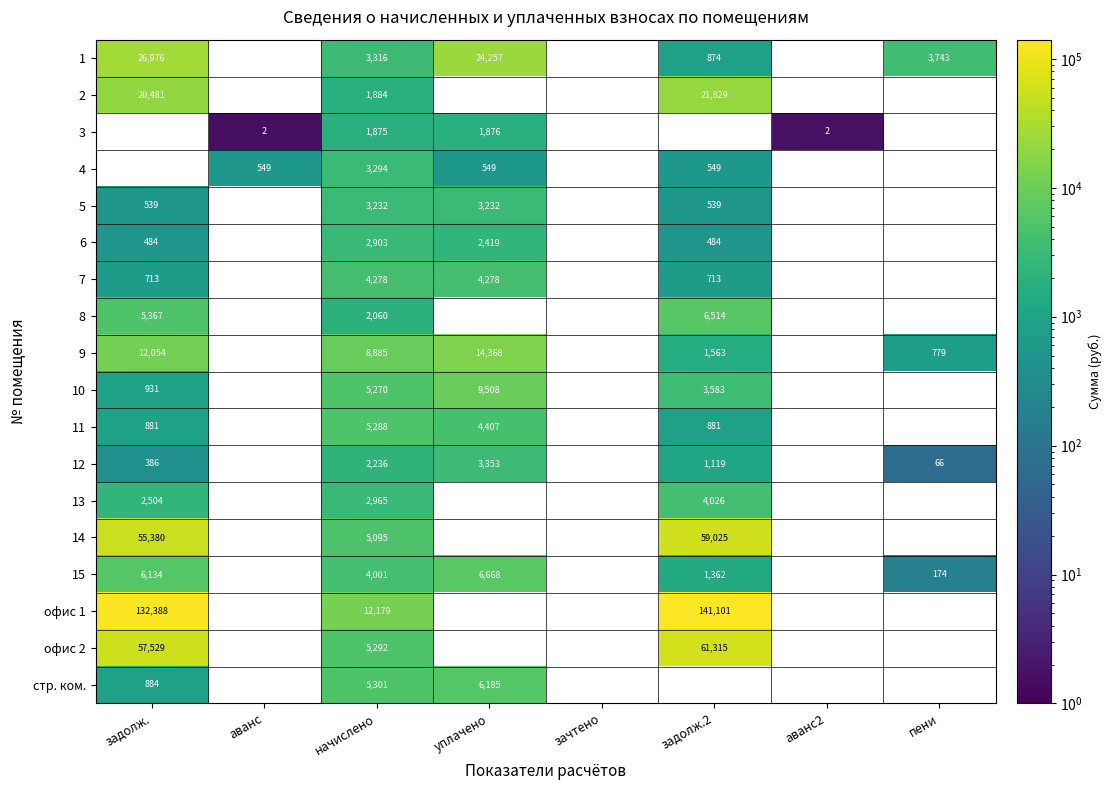

Is it true that 14 equals 2653 at начислено?

False